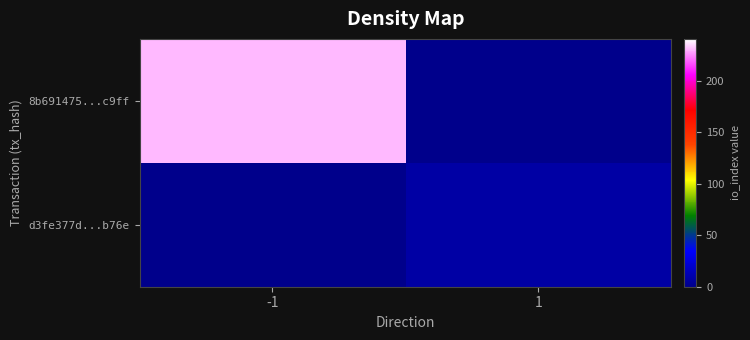

Reading left to right, list all the values displayed in this chart.

8b691475...c9ff: -1=231	1=0
d3fe377d...b76e: -1=0	1=8